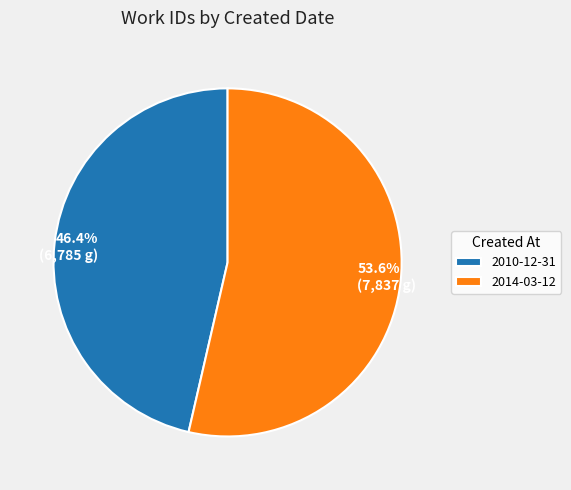

To the nearest percent, what portion does 2010-12-31 represent?

46%